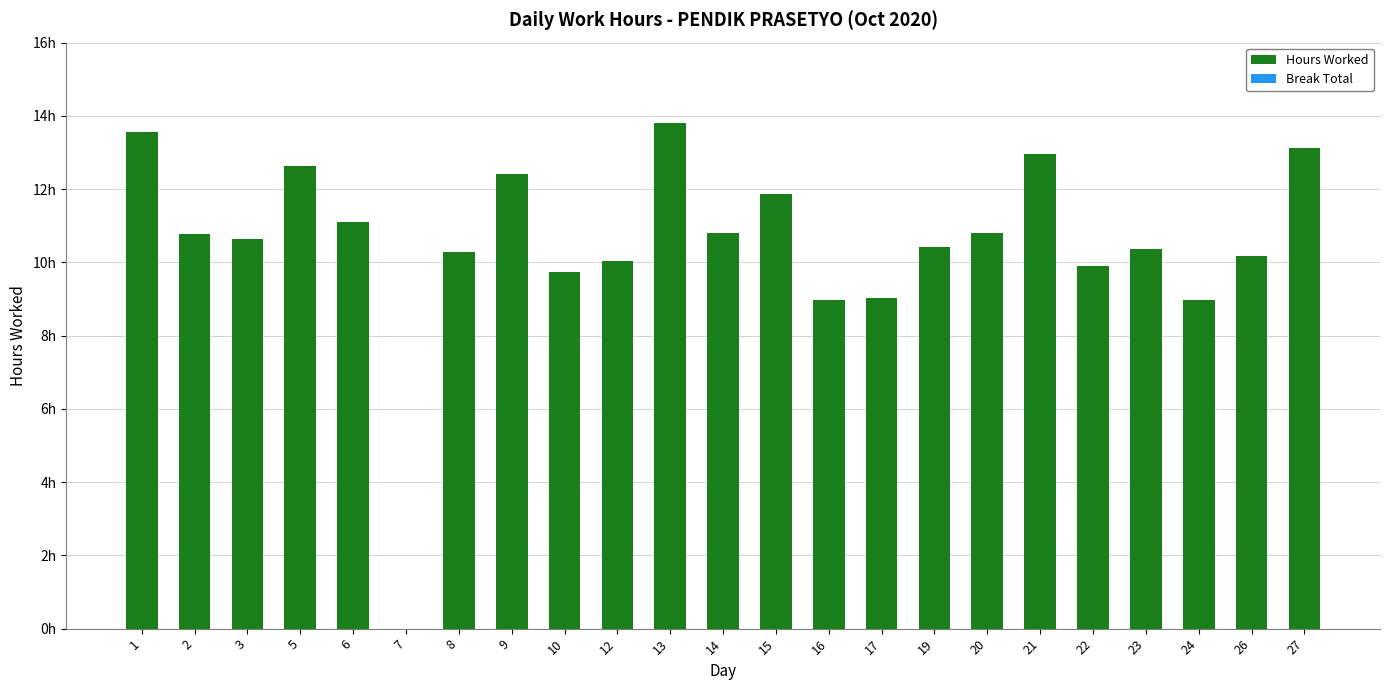

Are the bars grouped side by side (vs. stacked)?

No